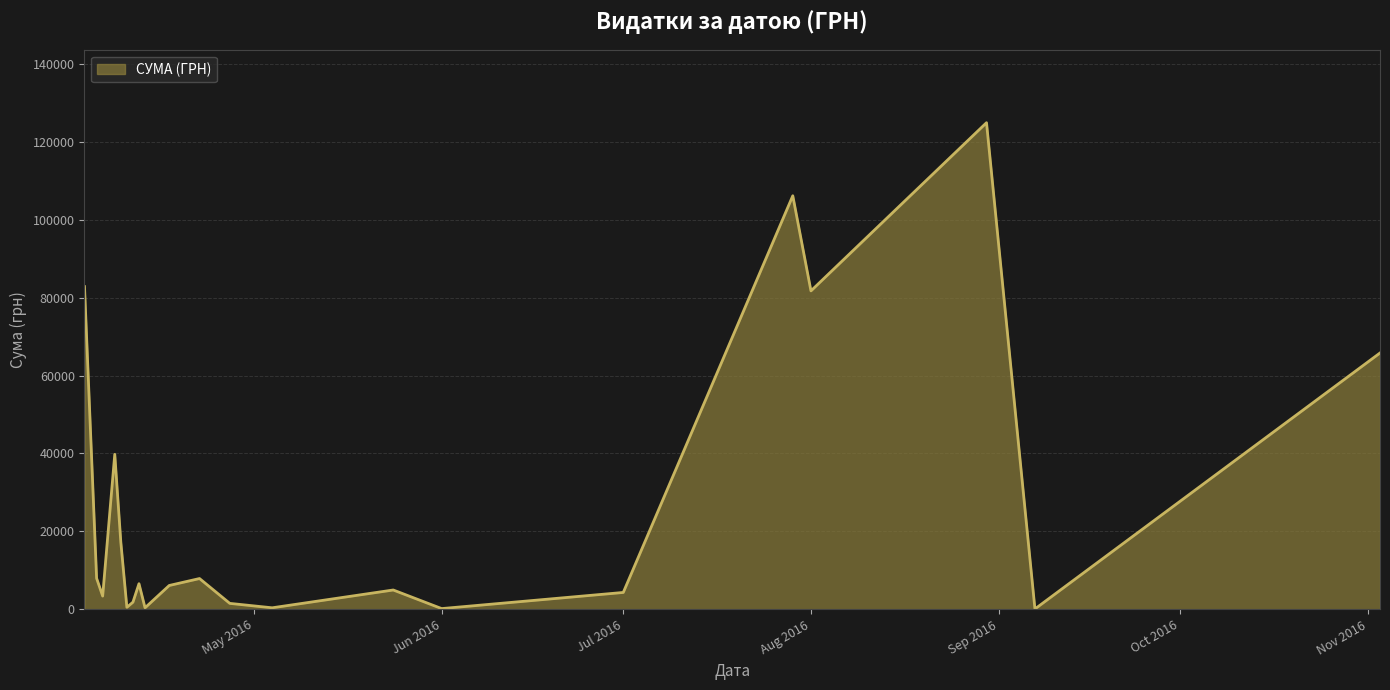

What is the difference between the maximum and minimum values?

124820.3